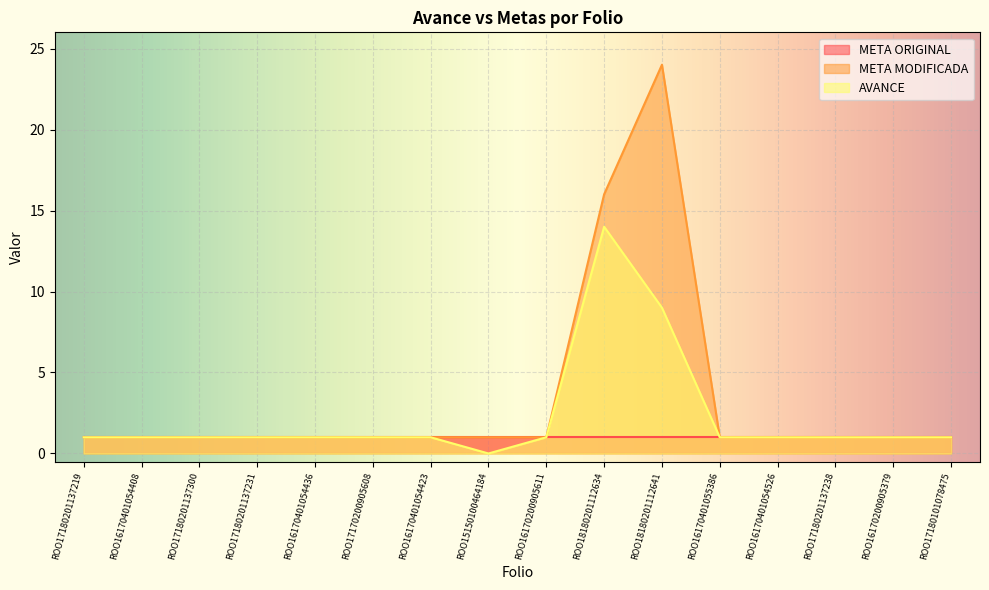

True or false: META MODIFICADA and AVANCE cross at least once.

False